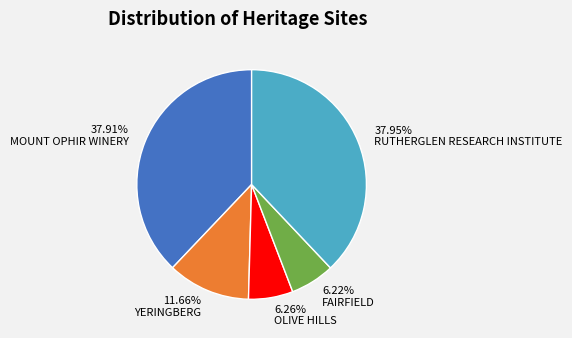

Do 6.22% FAIRFIELD and 11.66% YERINGBERG together represent more than half of the pie?

No